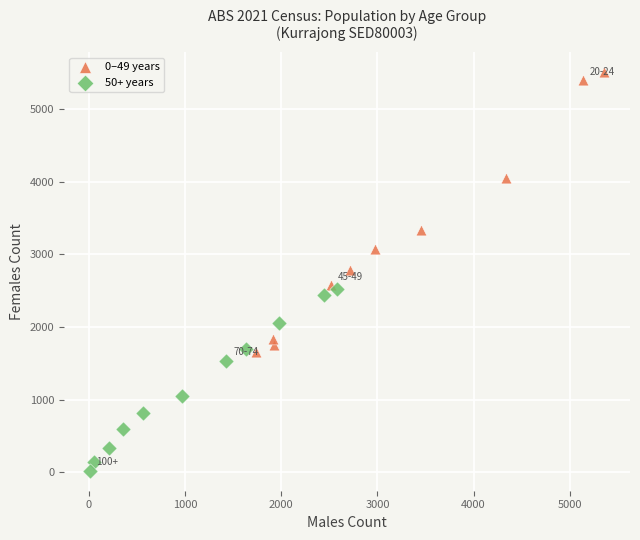

Which series has the widest spread of Y values?

0–49 years